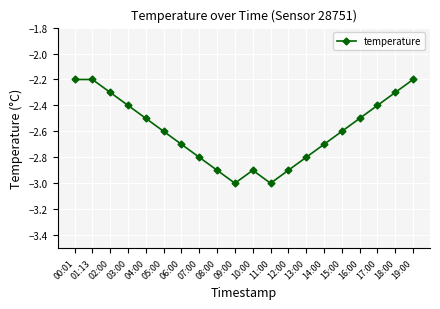

What is the label of the 8th point from the left?

07:00